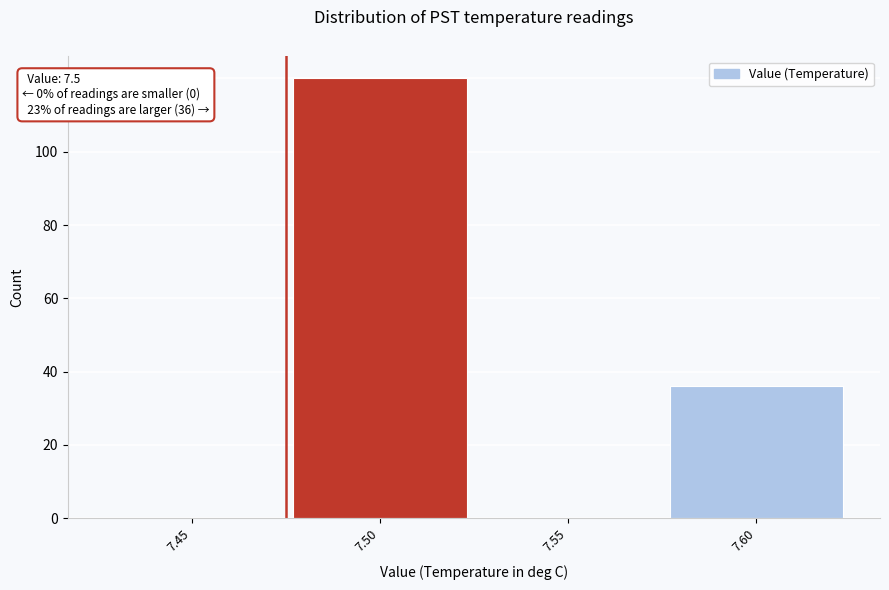

Reading right to left, list all the values displayed in this chart.

7.60=36	7.55=0	7.50=120	7.45=0